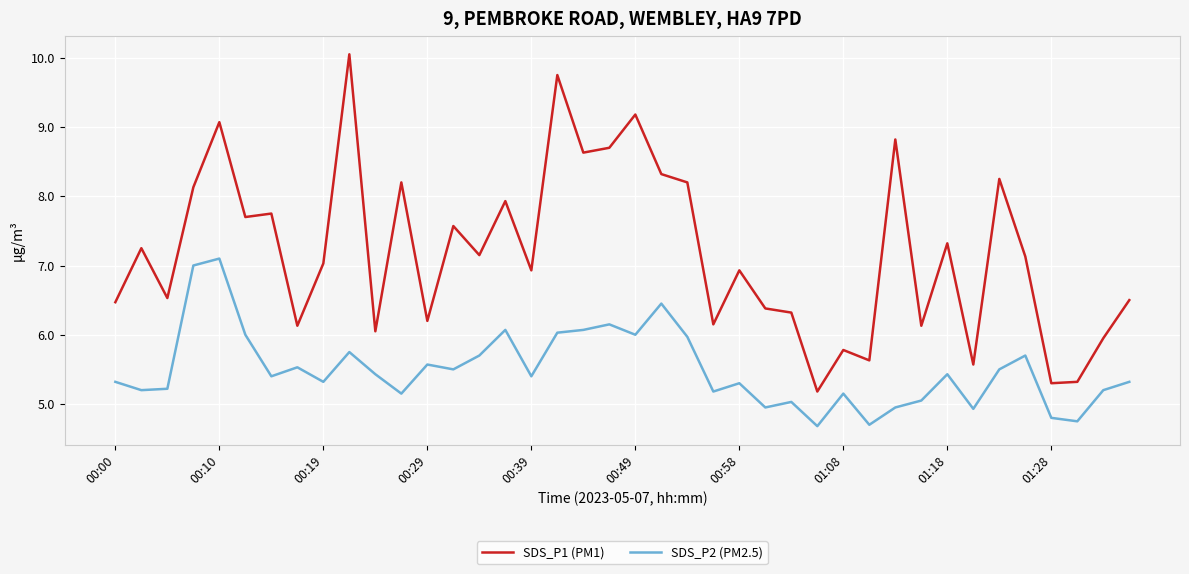

True or false: SDS_P1 (PM1) and SDS_P2 (PM2.5) intersect in this chart.

False